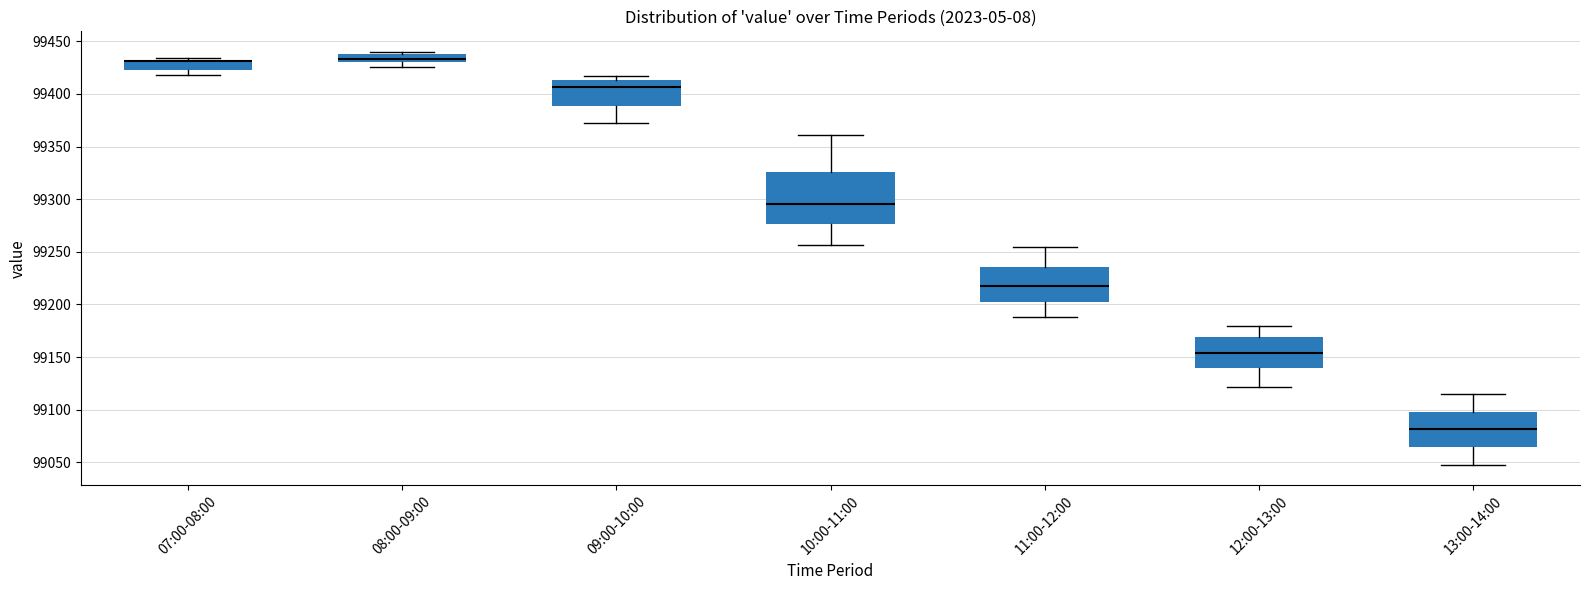

Which box is the tallest, from its lower edge to its upper edge?

10:00-11:00